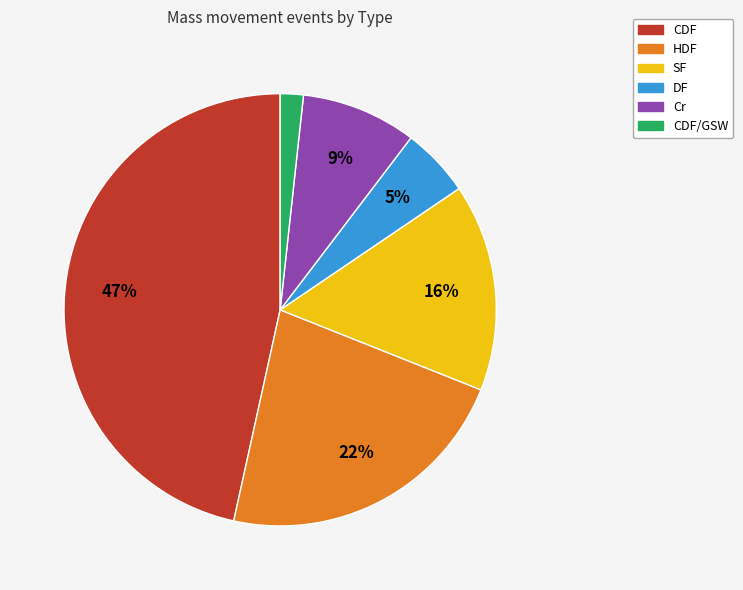

Does any single category account for the majority?

No